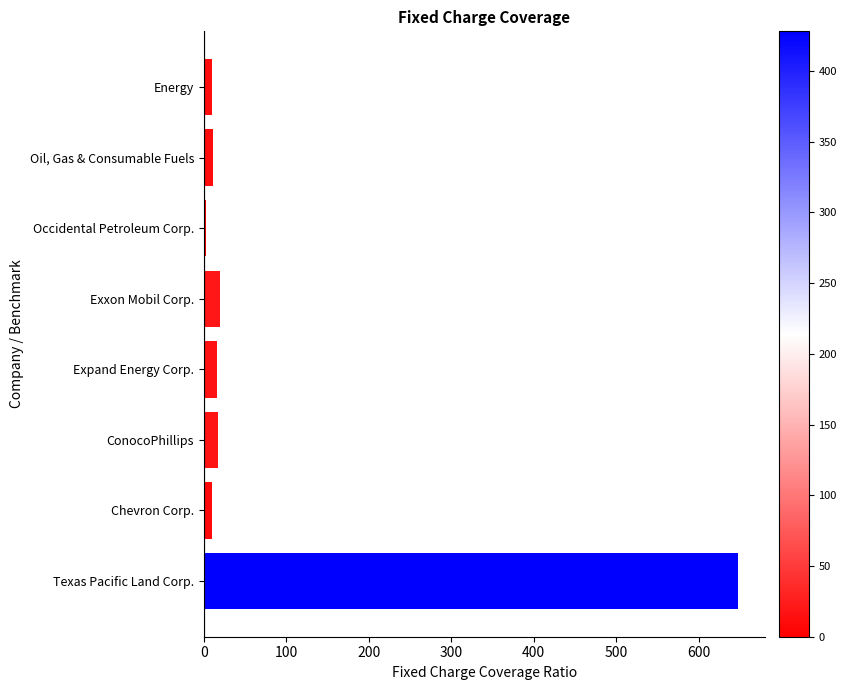

List the labels in order of value, largest first.

Texas Pacific Land Corp., Exxon Mobil Corp., ConocoPhillips, Expand Energy Corp., Oil, Gas & Consumable Fuels, Energy, Chevron Corp., Occidental Petroleum Corp.